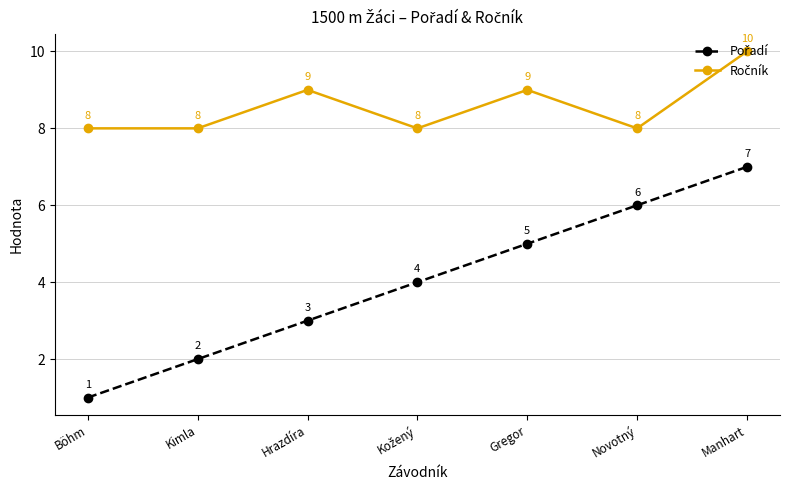

At how many categories does at least one series exceed 2?

7